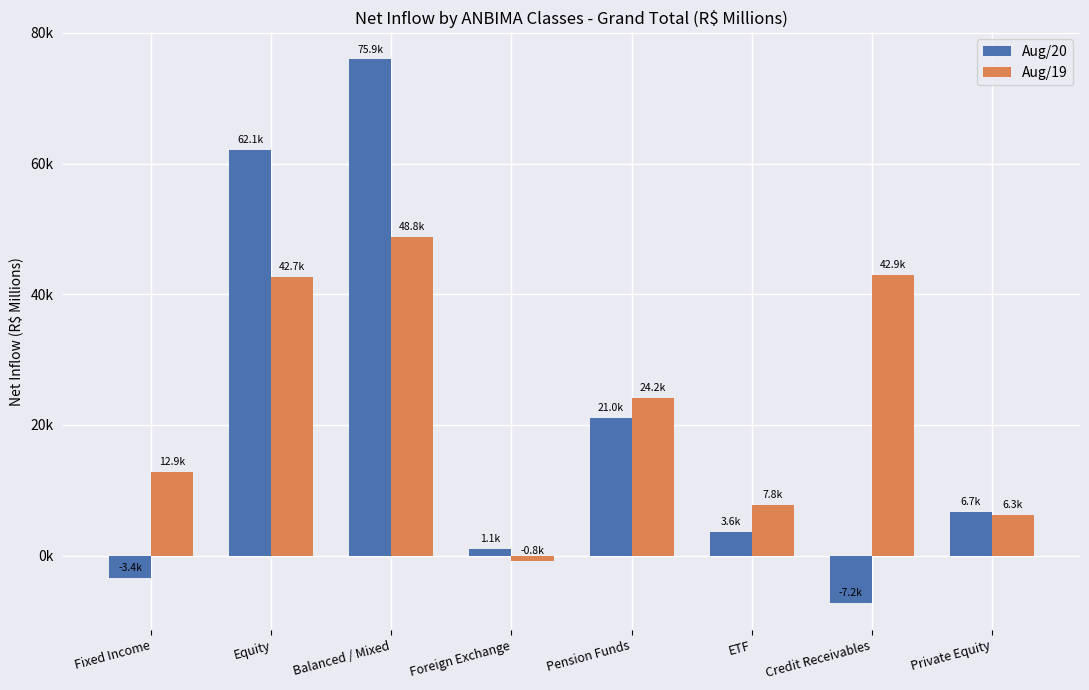

Is the value of Aug/19 at Pension Funds greater than the value of Aug/20 at Private Equity?

Yes